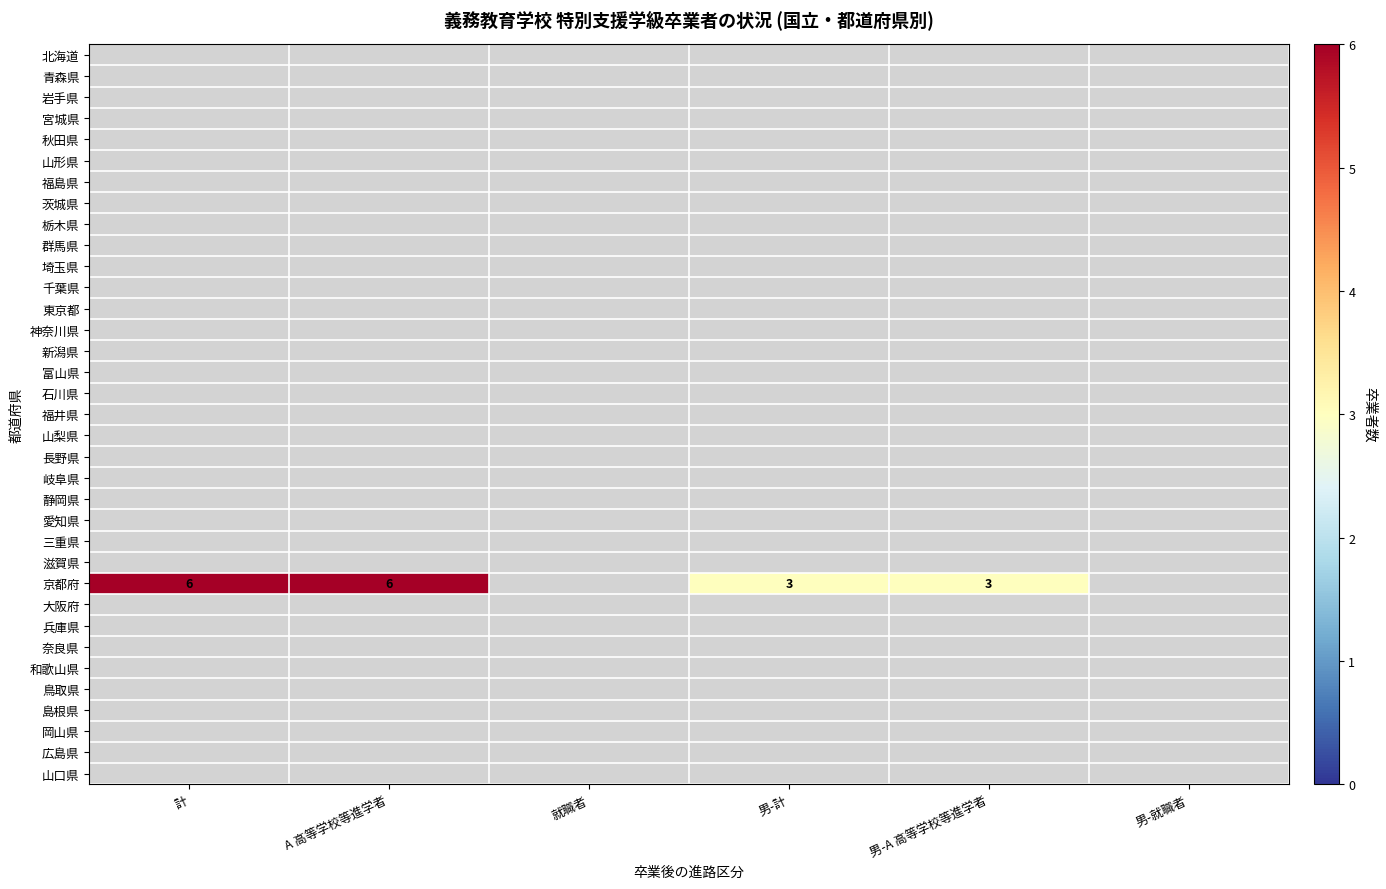

At which category does the chart reach its peak across all series?

計